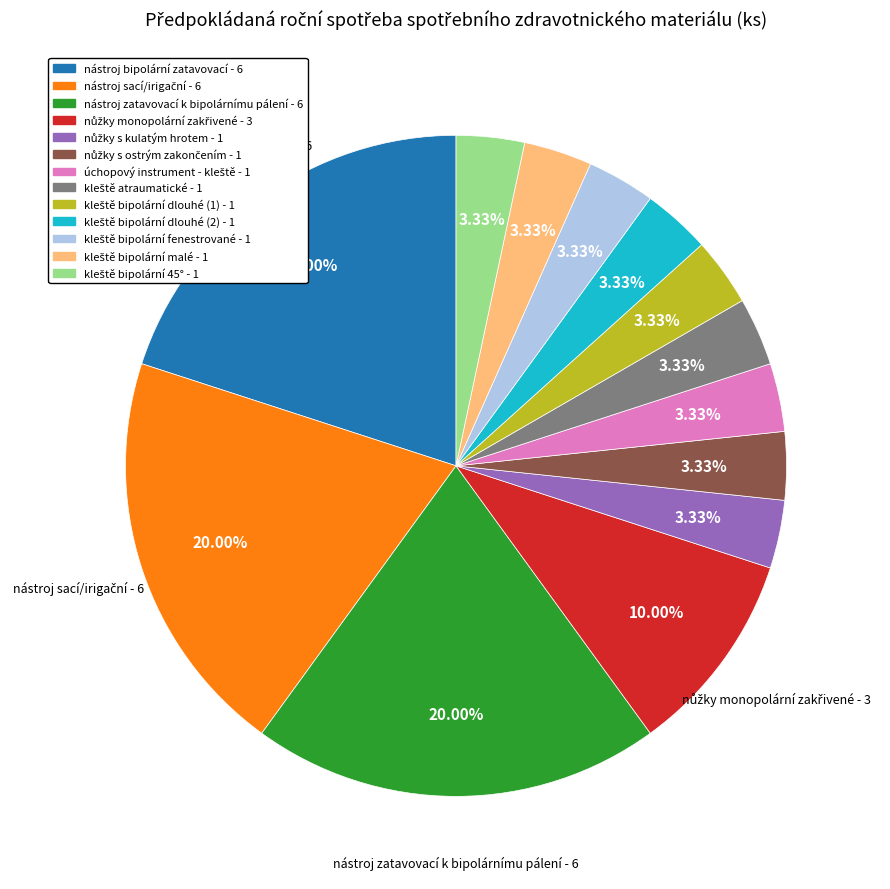

Does any single category account for the majority?

No